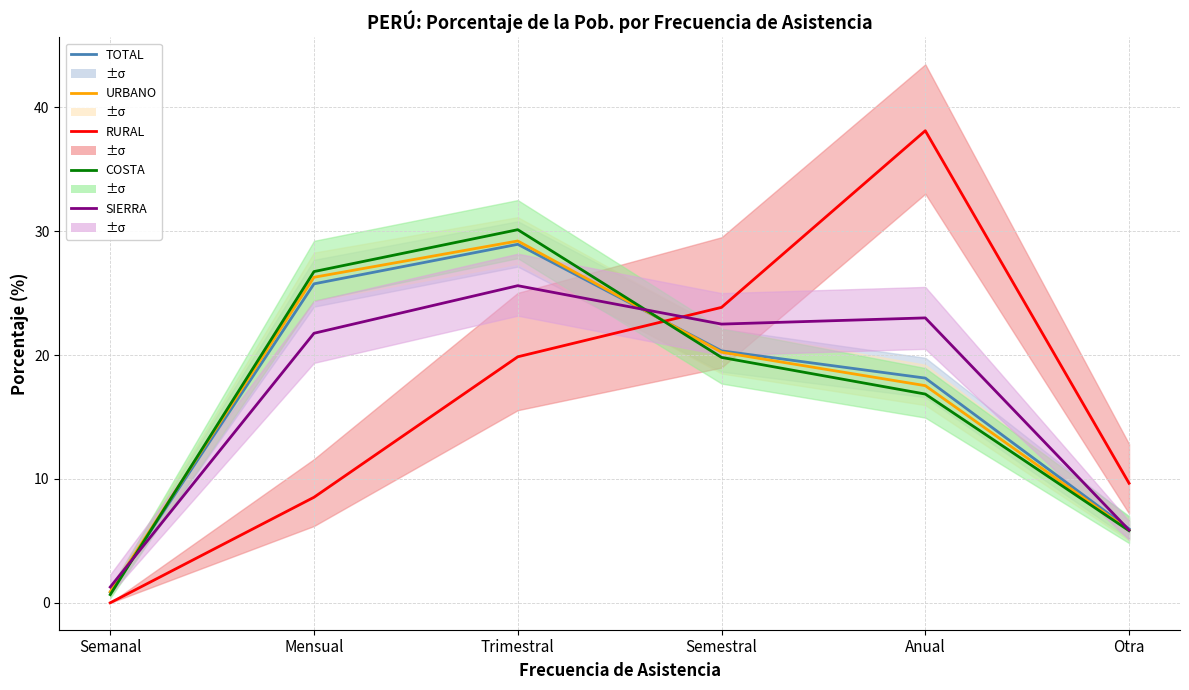

The COSTA series shows 48.0 at Mensual. True or false?

False